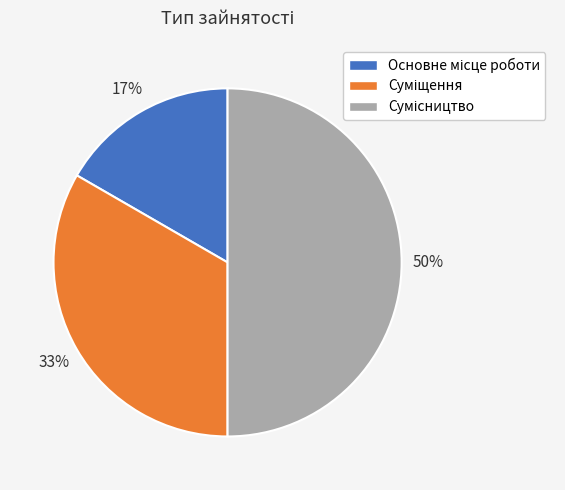

To the nearest percent, what is the difference between the largest and smallest slice percentages?

33%